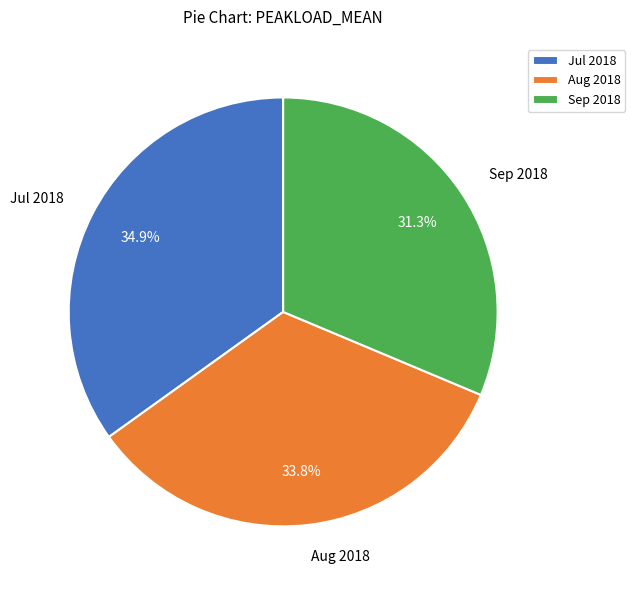

Does Sep 2018 account for over 50% of the chart?

No